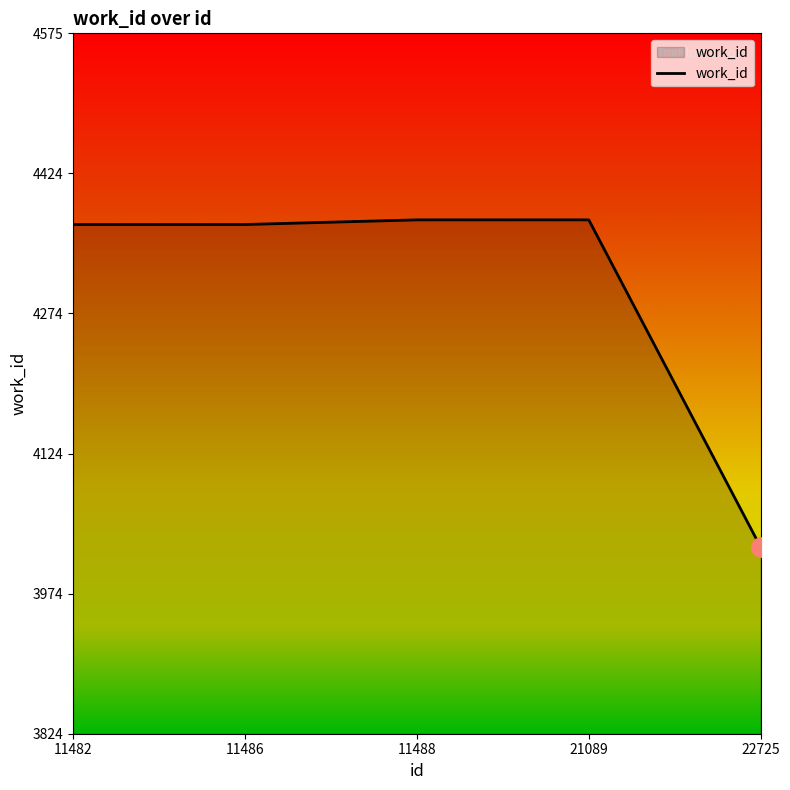

What is the difference between the values at 11488 and 22725?

351